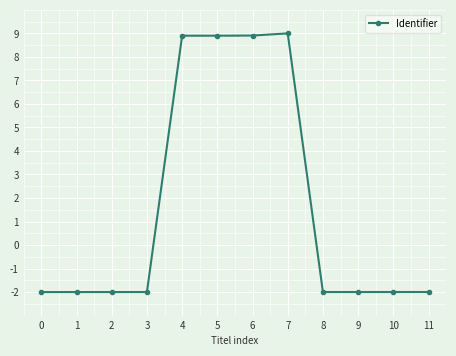

Reading left to right, list all the values displayed in this chart.

-2.0	-2.0	-2.0	-2.0	8.9	8.9	8.9	9.0	-2.0	-2.0	-2.0	-2.0